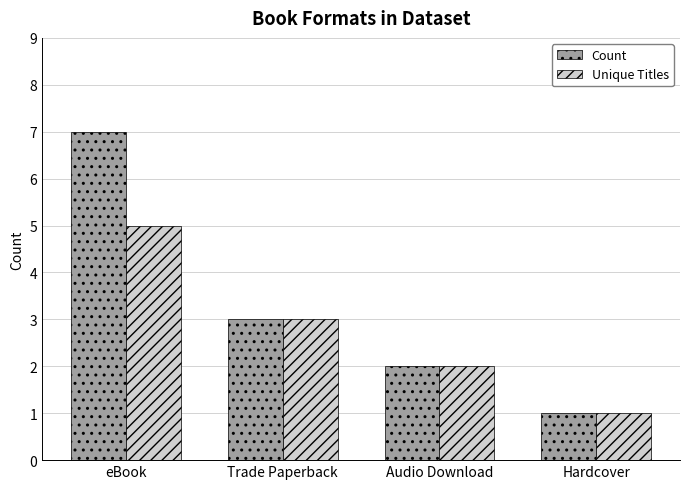

At which category does the chart reach its minimum across all series?

Hardcover